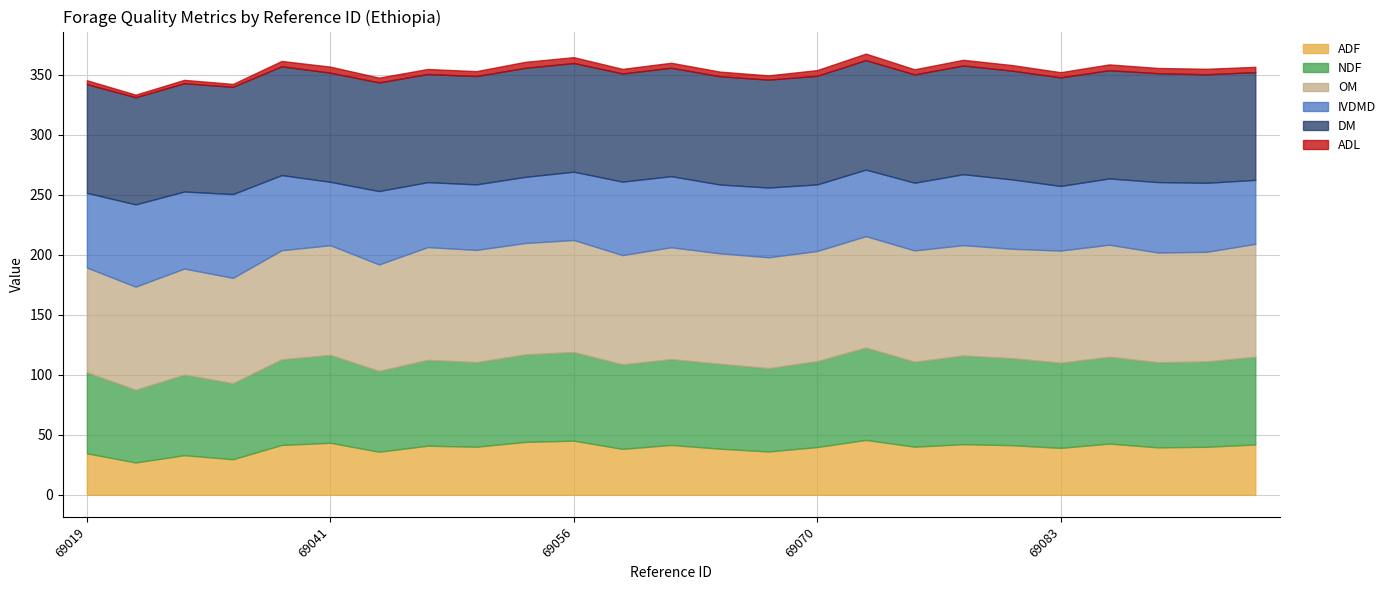

How many interior local valleys does the IVDMD series have?

6